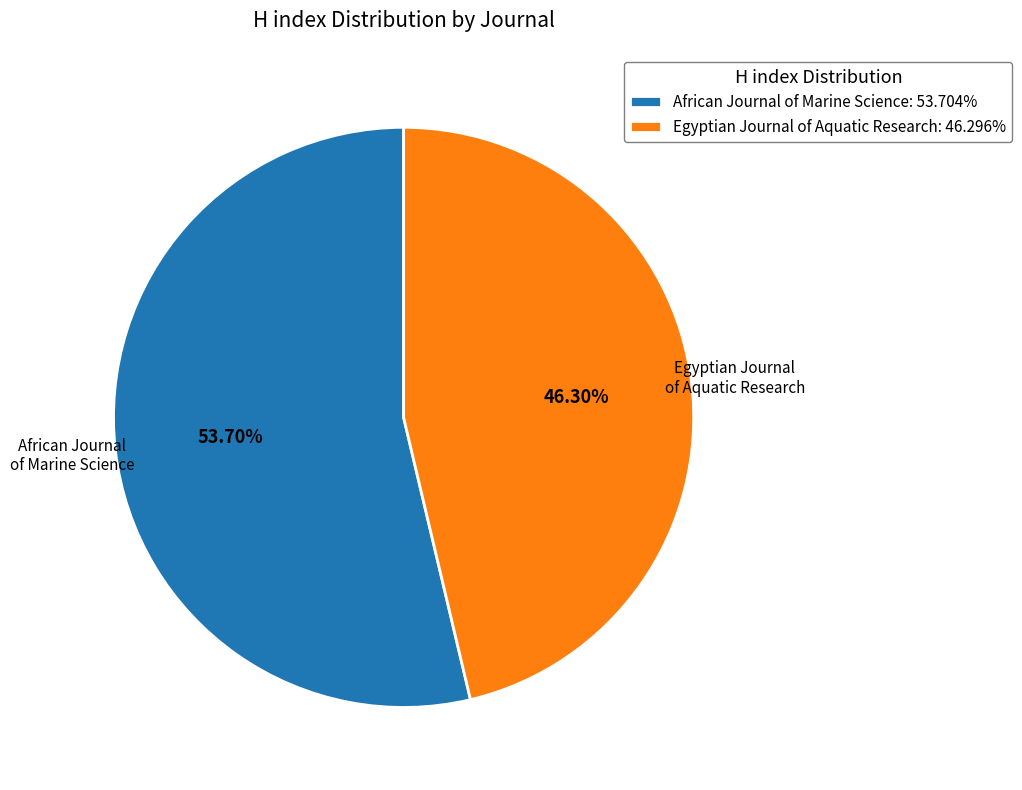

What is the largest slice in the pie chart?

African Journal of Marine Science